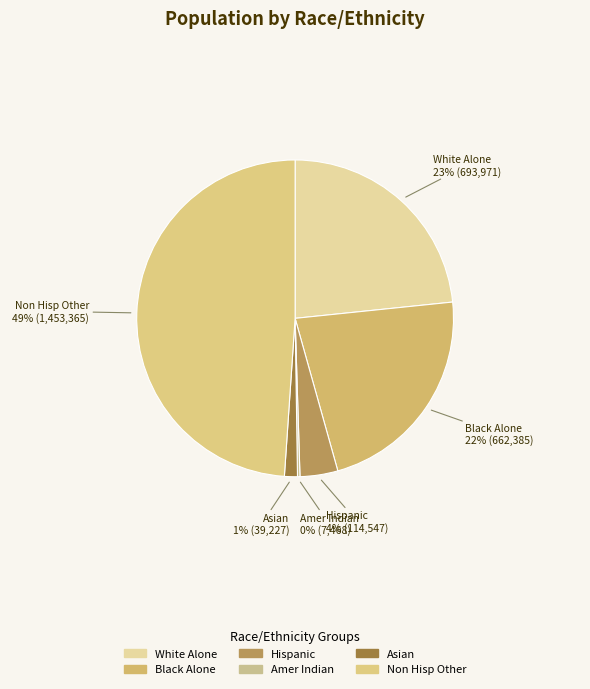

Combined, do Black Alone and Hispanic account for over 50%?

No